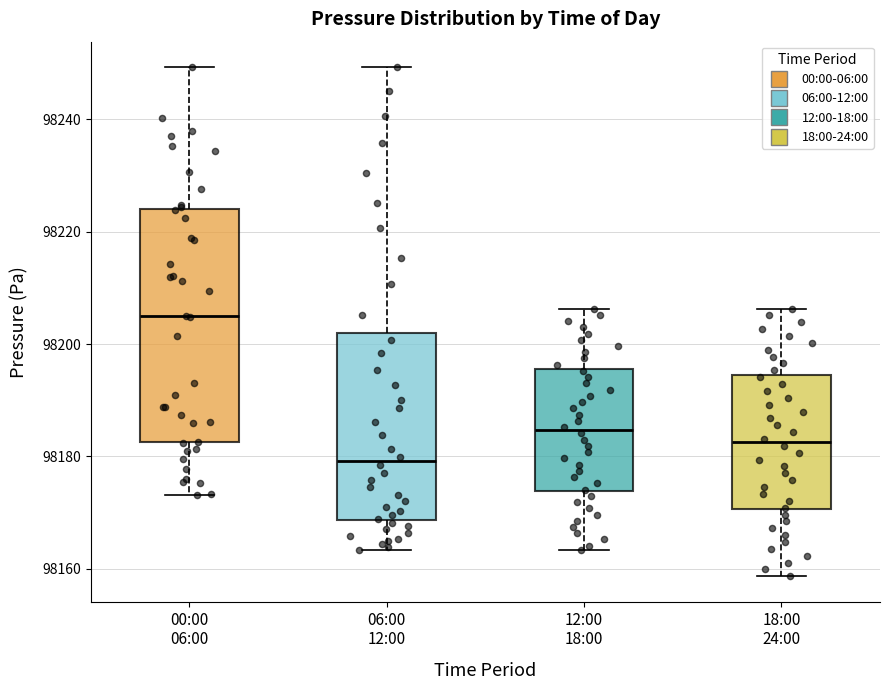

Reading left to right, read every box against the y-axis: the position of its median line, the range the box covers, and the ends of its whiskers. The values are not printed on the chart, so give them approximately, as read against the axis.

00:00 06:00: median 98204, box 98182 to 98224, whiskers 98174 to 98250
06:00 12:00: median 98180, box 98168 to 98202, whiskers 98164 to 98250
12:00 18:00: median 98184, box 98174 to 98196, whiskers 98164 to 98206
18:00 24:00: median 98182, box 98170 to 98194, whiskers 98158 to 98206